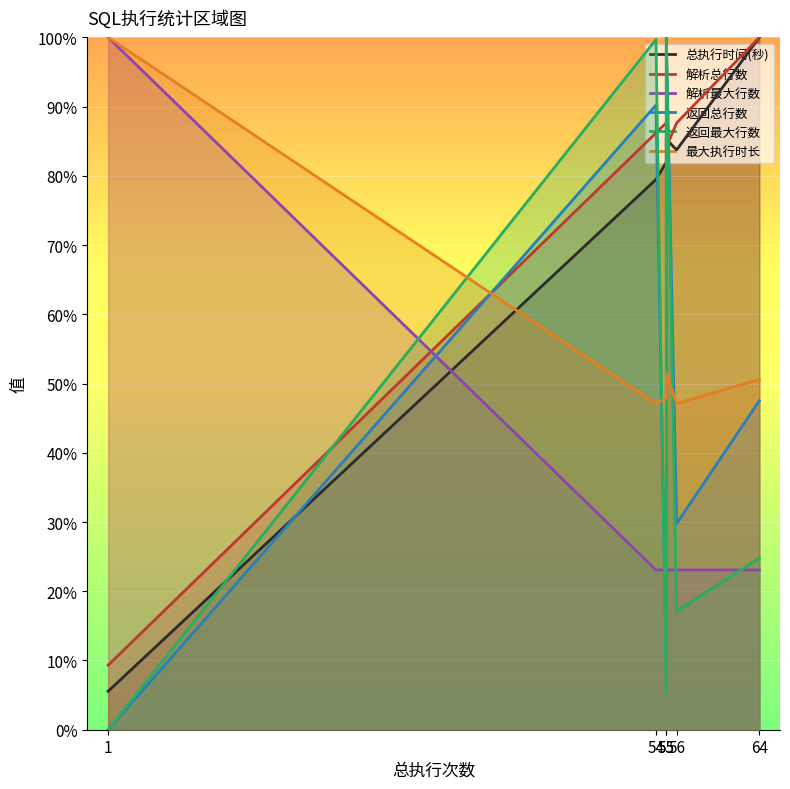

How many data points does each series have?

6